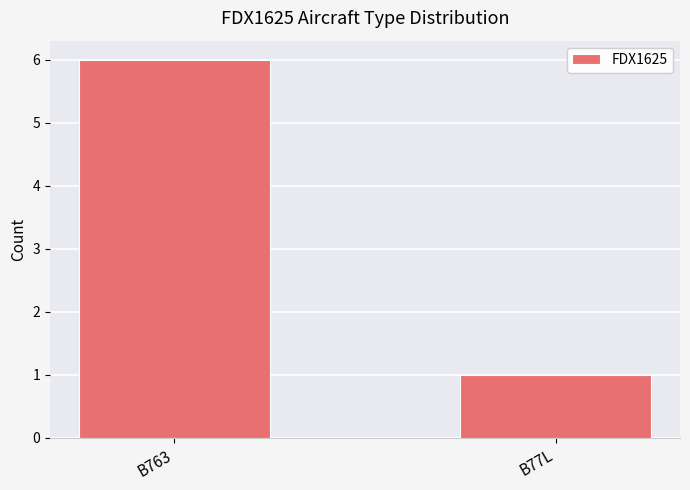

Rank the categories by value from lowest to highest.

B77L, B763